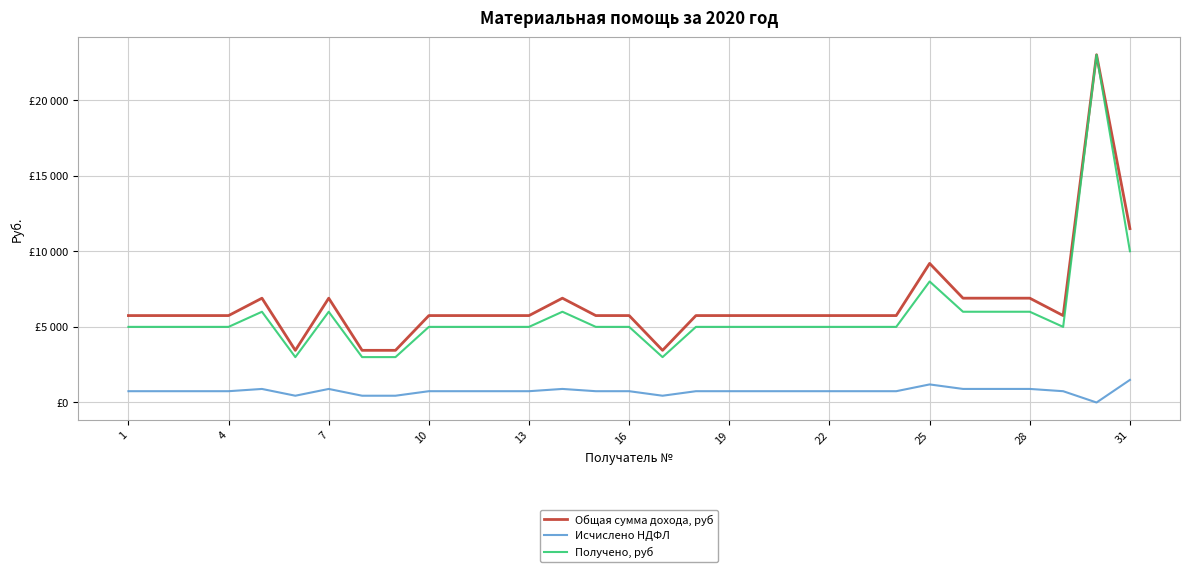

True or false: Получено, руб and Исчислено НДФЛ intersect in this chart.

False